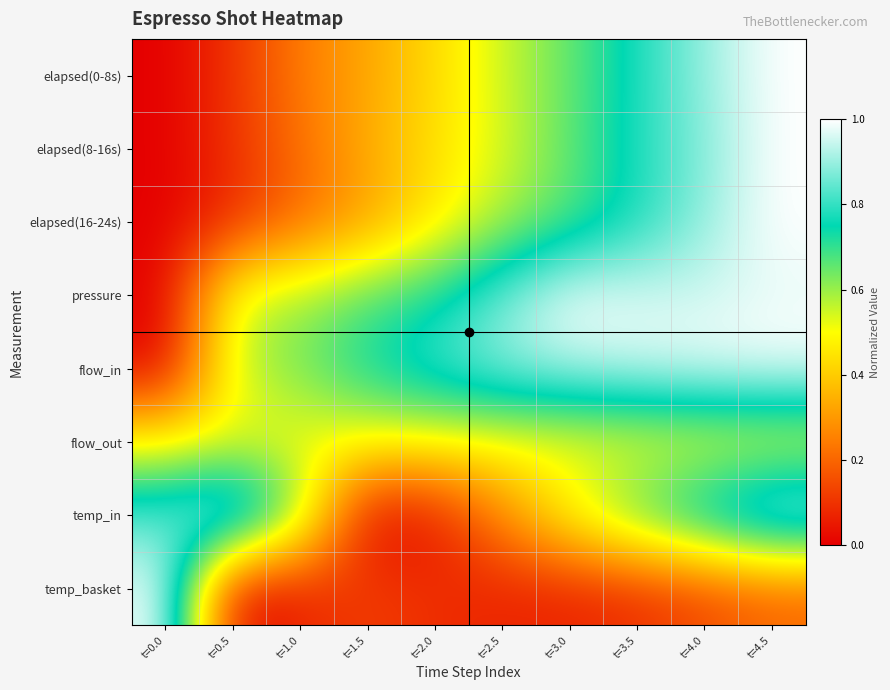

Reading left to right, what are all the values shown in this chart?

elapsed(0-8s): t=0.0=0.0	t=0.5=0.1	t=1.0=0.2	t=1.5=0.3	t=2.0=0.4	t=2.5=0.6	t=3.0=0.7	t=3.5=0.8	t=4.0=0.9	t=4.5=1.0
elapsed(8-16s): t=0.0=0.0	t=0.5=0.1	t=1.0=0.2	t=1.5=0.3	t=2.0=0.4	t=2.5=0.5	t=3.0=0.7	t=3.5=0.8	t=4.0=0.9	t=4.5=1.0
elapsed(16-24s): t=0.0=0.0	t=0.5=0.1	t=1.0=0.2	t=1.5=0.3	t=2.0=0.5	t=2.5=0.6	t=3.0=0.7	t=3.5=0.8	t=4.0=0.9	t=4.5=1.0
pressure: t=0.0=0.0	t=0.5=0.6	t=1.0=0.6	t=1.5=0.7	t=2.0=0.7	t=2.5=0.9	t=3.0=1.0	t=3.5=1.0	t=4.0=1.0	t=4.5=1.0
flow_in: t=0.0=0.0	t=0.5=0.6	t=1.0=0.6	t=1.5=0.7	t=2.0=0.8	t=2.5=0.9	t=3.0=0.9	t=3.5=1.0	t=4.0=1.0	t=4.5=1.0
flow_out: t=0.0=0.5	t=0.5=0.5	t=1.0=0.5	t=1.5=0.5	t=2.0=0.5	t=2.5=0.5	t=3.0=0.5	t=3.5=0.5	t=4.0=0.5	t=4.5=0.5
temp_in: t=0.0=0.8	t=0.5=1.0	t=1.0=0.6	t=1.5=0.0	t=2.0=0.0	t=2.5=0.3	t=3.0=0.5	t=3.5=0.7	t=4.0=0.8	t=4.5=1.0
temp_basket: t=0.0=1.0	t=0.5=0.0	t=1.0=0.1	t=1.5=0.1	t=2.0=0.1	t=2.5=0.1	t=3.0=0.1	t=3.5=0.1	t=4.0=0.1	t=4.5=0.2